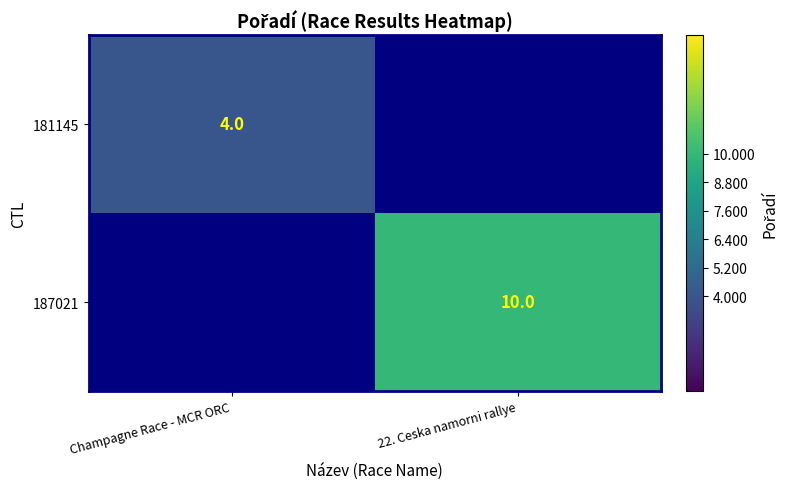

What is the smallest value displayed?

4.0